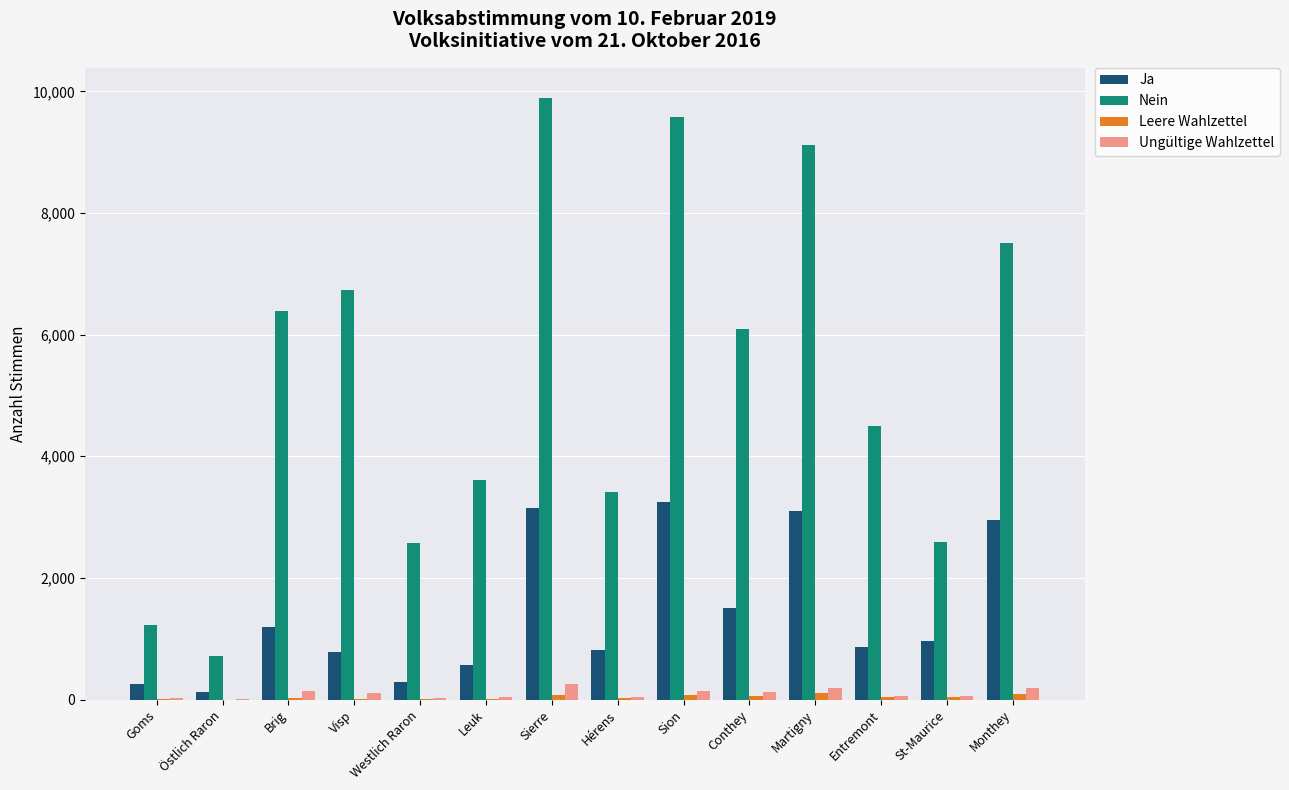

How many data points does each series have?

14